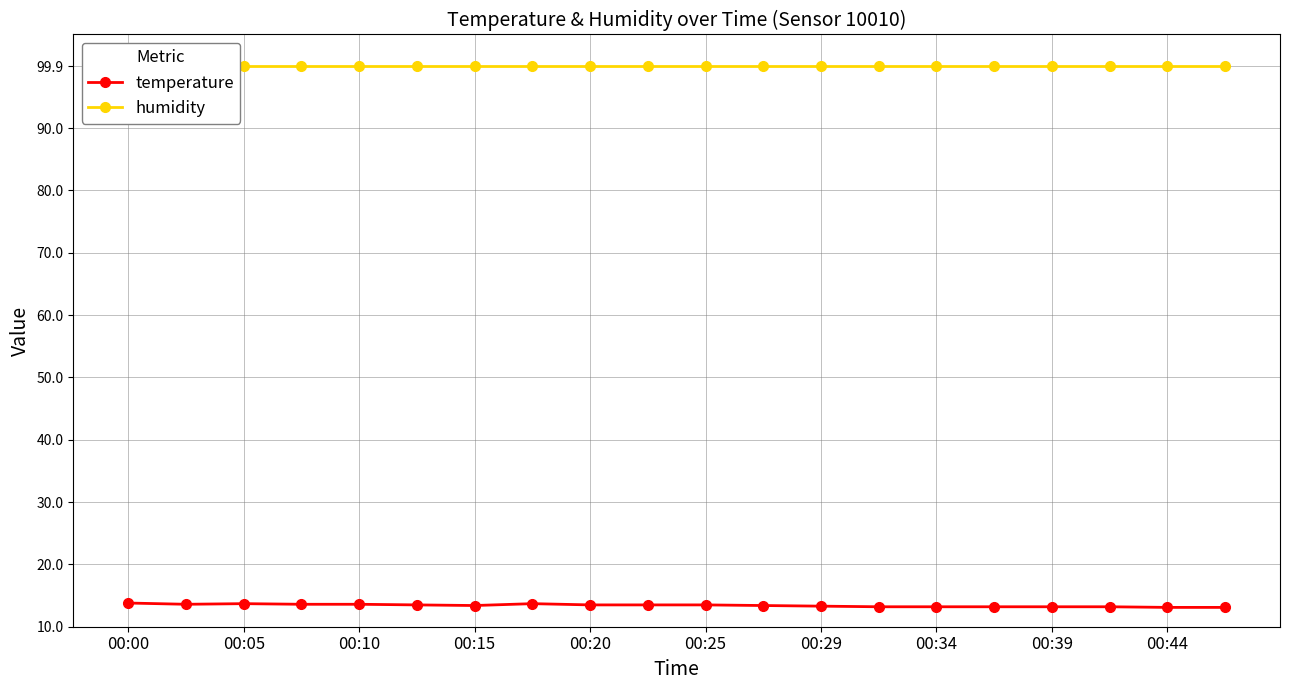

Is it true that temperature equals 20.8 at 00:10?

False